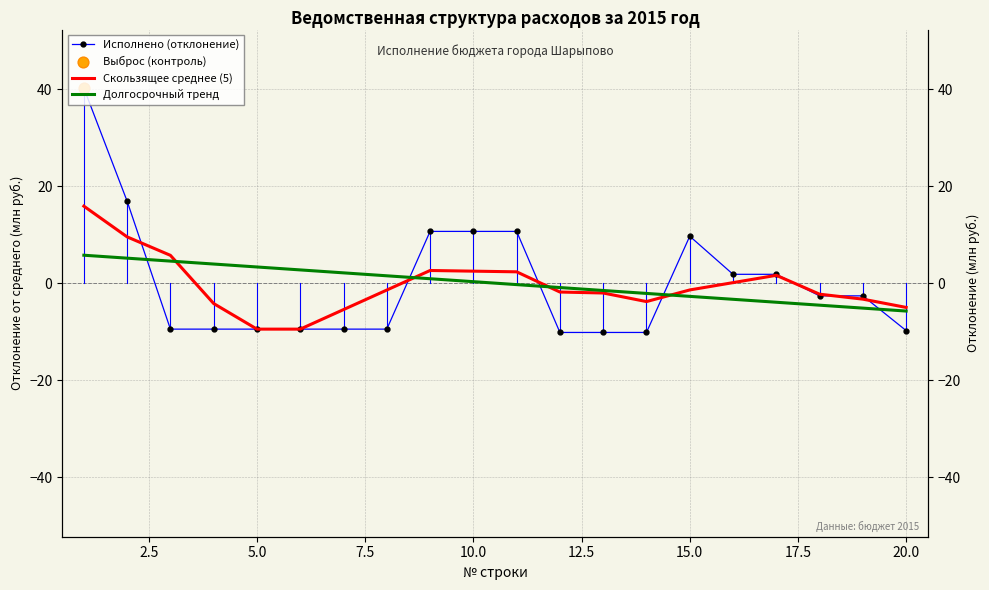

What are all the series names shown in the legend?

Исполнено (отклонение), Скользящее среднее (5), Долгосрочный тренд